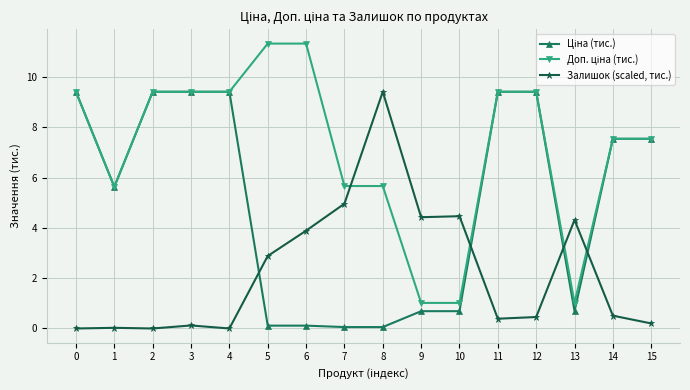

At which label does Залишок (scaled, тис.) reach its peak?

8